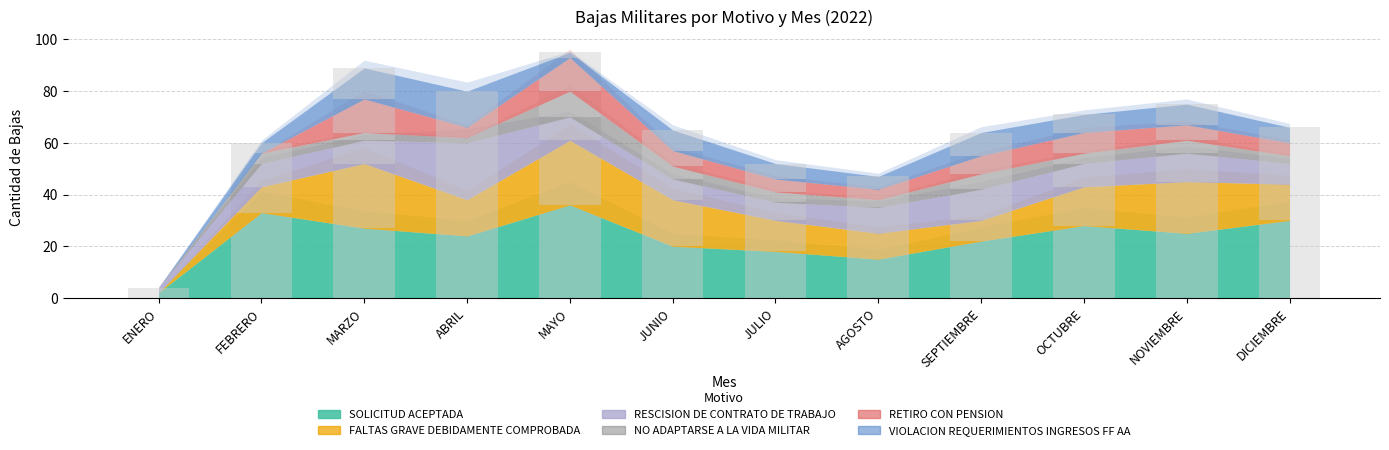

What is the value of the NO ADAPTARSE A LA VIDA MILITAR bar at the 3rd from the left?

3